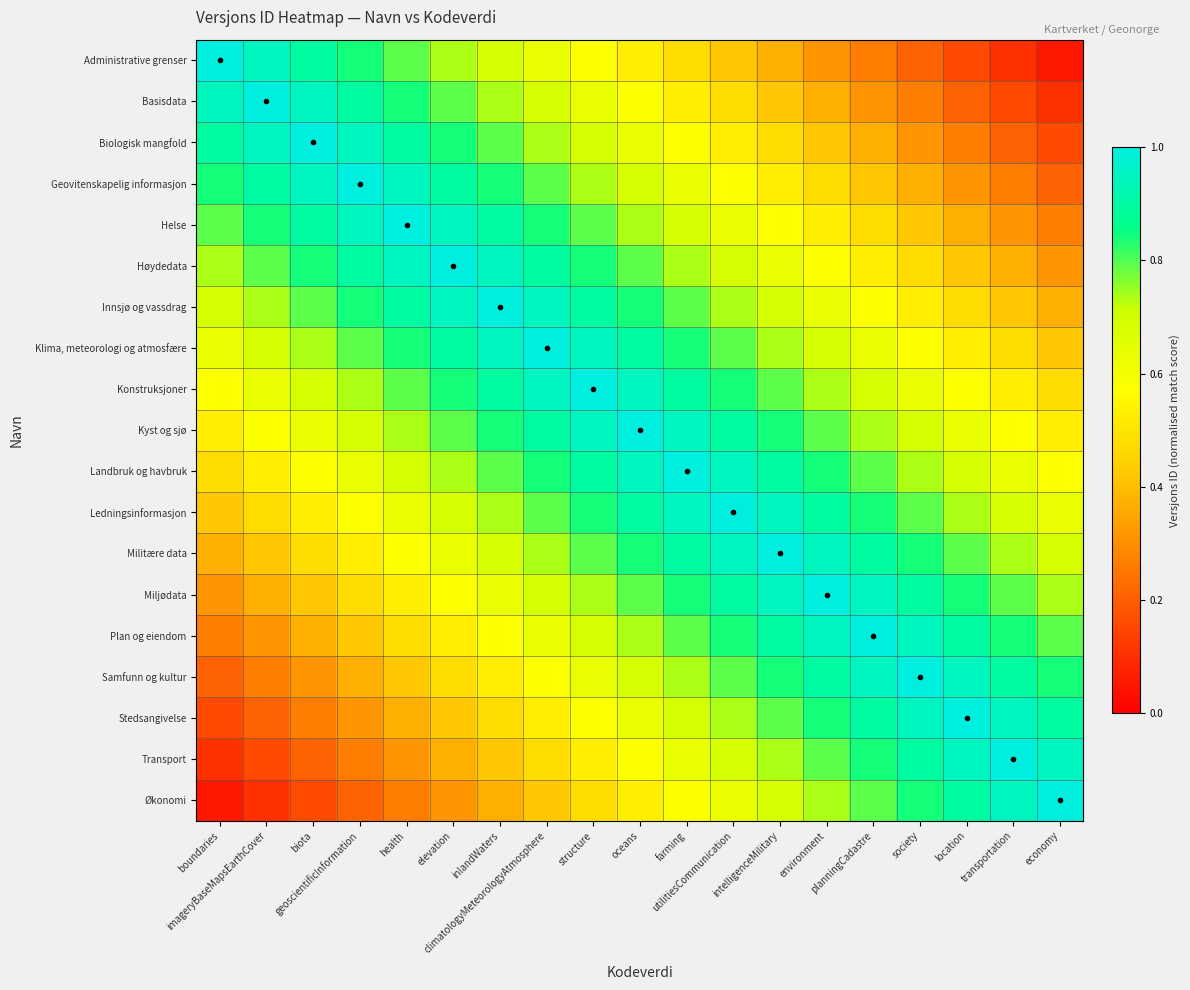

Reading left to right, transcribe all the data shown in this chart.

Administrative grenser: boundaries=1.0	imageryBaseMapsEarthCover=0.9	biota=0.9	geoscientificInformation=0.8	health=0.8	elevation=0.7	inlandWaters=0.7	climatologyMeteorologyAtmosphere=0.6	structure=0.6	oceans=0.5	farming=0.5	utilitiesCommunication=0.4	intelligenceMilitary=0.4	environment=0.3	planningCadastre=0.3	society=0.2	location=0.2	transportation=0.1	economy=0.1
Basisdata: boundaries=0.9	imageryBaseMapsEarthCover=1.0	biota=0.9	geoscientificInformation=0.9	health=0.8	elevation=0.8	inlandWaters=0.7	climatologyMeteorologyAtmosphere=0.7	structure=0.6	oceans=0.6	farming=0.5	utilitiesCommunication=0.5	intelligenceMilitary=0.4	environment=0.4	planningCadastre=0.3	society=0.3	location=0.2	transportation=0.2	economy=0.1
Biologisk mangfold: boundaries=0.9	imageryBaseMapsEarthCover=0.9	biota=1.0	geoscientificInformation=0.9	health=0.9	elevation=0.8	inlandWaters=0.8	climatologyMeteorologyAtmosphere=0.7	structure=0.7	oceans=0.6	farming=0.6	utilitiesCommunication=0.5	intelligenceMilitary=0.5	environment=0.4	planningCadastre=0.4	society=0.3	location=0.3	transportation=0.2	economy=0.2
Geovitenskapelig informasjon: boundaries=0.8	imageryBaseMapsEarthCover=0.9	biota=0.9	geoscientificInformation=1.0	health=0.9	elevation=0.9	inlandWaters=0.8	climatologyMeteorologyAtmosphere=0.8	structure=0.7	oceans=0.7	farming=0.6	utilitiesCommunication=0.6	intelligenceMilitary=0.5	environment=0.5	planningCadastre=0.4	society=0.4	location=0.3	transportation=0.3	economy=0.2
Helse: boundaries=0.8	imageryBaseMapsEarthCover=0.8	biota=0.9	geoscientificInformation=0.9	health=1.0	elevation=0.9	inlandWaters=0.9	climatologyMeteorologyAtmosphere=0.8	structure=0.8	oceans=0.7	farming=0.7	utilitiesCommunication=0.6	intelligenceMilitary=0.6	environment=0.5	planningCadastre=0.5	society=0.4	location=0.4	transportation=0.3	economy=0.3
Høydedata: boundaries=0.7	imageryBaseMapsEarthCover=0.8	biota=0.8	geoscientificInformation=0.9	health=0.9	elevation=1.0	inlandWaters=0.9	climatologyMeteorologyAtmosphere=0.9	structure=0.8	oceans=0.8	farming=0.7	utilitiesCommunication=0.7	intelligenceMilitary=0.6	environment=0.6	planningCadastre=0.5	society=0.5	location=0.4	transportation=0.4	economy=0.3
Innsjø og vassdrag: boundaries=0.7	imageryBaseMapsEarthCover=0.7	biota=0.8	geoscientificInformation=0.8	health=0.9	elevation=0.9	inlandWaters=1.0	climatologyMeteorologyAtmosphere=0.9	structure=0.9	oceans=0.8	farming=0.8	utilitiesCommunication=0.7	intelligenceMilitary=0.7	environment=0.6	planningCadastre=0.6	society=0.5	location=0.5	transportation=0.4	economy=0.4
Klima, meteorologi og atmosfære: boundaries=0.6	imageryBaseMapsEarthCover=0.7	biota=0.7	geoscientificInformation=0.8	health=0.8	elevation=0.9	inlandWaters=0.9	climatologyMeteorologyAtmosphere=1.0	structure=0.9	oceans=0.9	farming=0.8	utilitiesCommunication=0.8	intelligenceMilitary=0.7	environment=0.7	planningCadastre=0.6	society=0.6	location=0.5	transportation=0.5	economy=0.4
Konstruksjoner: boundaries=0.6	imageryBaseMapsEarthCover=0.6	biota=0.7	geoscientificInformation=0.7	health=0.8	elevation=0.8	inlandWaters=0.9	climatologyMeteorologyAtmosphere=0.9	structure=1.0	oceans=0.9	farming=0.9	utilitiesCommunication=0.8	intelligenceMilitary=0.8	environment=0.7	planningCadastre=0.7	society=0.6	location=0.6	transportation=0.5	economy=0.5
Kyst og sjø: boundaries=0.5	imageryBaseMapsEarthCover=0.6	biota=0.6	geoscientificInformation=0.7	health=0.7	elevation=0.8	inlandWaters=0.8	climatologyMeteorologyAtmosphere=0.9	structure=0.9	oceans=1.0	farming=0.9	utilitiesCommunication=0.9	intelligenceMilitary=0.8	environment=0.8	planningCadastre=0.7	society=0.7	location=0.6	transportation=0.6	economy=0.5
Landbruk og havbruk: boundaries=0.5	imageryBaseMapsEarthCover=0.5	biota=0.6	geoscientificInformation=0.6	health=0.7	elevation=0.7	inlandWaters=0.8	climatologyMeteorologyAtmosphere=0.8	structure=0.9	oceans=0.9	farming=1.0	utilitiesCommunication=0.9	intelligenceMilitary=0.9	environment=0.8	planningCadastre=0.8	society=0.7	location=0.7	transportation=0.6	economy=0.6
Ledningsinformasjon: boundaries=0.4	imageryBaseMapsEarthCover=0.5	biota=0.5	geoscientificInformation=0.6	health=0.6	elevation=0.7	inlandWaters=0.7	climatologyMeteorologyAtmosphere=0.8	structure=0.8	oceans=0.9	farming=0.9	utilitiesCommunication=1.0	intelligenceMilitary=0.9	environment=0.9	planningCadastre=0.8	society=0.8	location=0.7	transportation=0.7	economy=0.6
Militære data: boundaries=0.4	imageryBaseMapsEarthCover=0.4	biota=0.5	geoscientificInformation=0.5	health=0.6	elevation=0.6	inlandWaters=0.7	climatologyMeteorologyAtmosphere=0.7	structure=0.8	oceans=0.8	farming=0.9	utilitiesCommunication=0.9	intelligenceMilitary=1.0	environment=0.9	planningCadastre=0.9	society=0.8	location=0.8	transportation=0.7	economy=0.7
Miljødata: boundaries=0.3	imageryBaseMapsEarthCover=0.4	biota=0.4	geoscientificInformation=0.5	health=0.5	elevation=0.6	inlandWaters=0.6	climatologyMeteorologyAtmosphere=0.7	structure=0.7	oceans=0.8	farming=0.8	utilitiesCommunication=0.9	intelligenceMilitary=0.9	environment=1.0	planningCadastre=0.9	society=0.9	location=0.8	transportation=0.8	economy=0.7
Plan og eiendom: boundaries=0.3	imageryBaseMapsEarthCover=0.3	biota=0.4	geoscientificInformation=0.4	health=0.5	elevation=0.5	inlandWaters=0.6	climatologyMeteorologyAtmosphere=0.6	structure=0.7	oceans=0.7	farming=0.8	utilitiesCommunication=0.8	intelligenceMilitary=0.9	environment=0.9	planningCadastre=1.0	society=0.9	location=0.9	transportation=0.8	economy=0.8
Samfunn og kultur: boundaries=0.2	imageryBaseMapsEarthCover=0.3	biota=0.3	geoscientificInformation=0.4	health=0.4	elevation=0.5	inlandWaters=0.5	climatologyMeteorologyAtmosphere=0.6	structure=0.6	oceans=0.7	farming=0.7	utilitiesCommunication=0.8	intelligenceMilitary=0.8	environment=0.9	planningCadastre=0.9	society=1.0	location=0.9	transportation=0.9	economy=0.8
Stedsangivelse: boundaries=0.2	imageryBaseMapsEarthCover=0.2	biota=0.3	geoscientificInformation=0.3	health=0.4	elevation=0.4	inlandWaters=0.5	climatologyMeteorologyAtmosphere=0.5	structure=0.6	oceans=0.6	farming=0.7	utilitiesCommunication=0.7	intelligenceMilitary=0.8	environment=0.8	planningCadastre=0.9	society=0.9	location=1.0	transportation=0.9	economy=0.9
Transport: boundaries=0.1	imageryBaseMapsEarthCover=0.2	biota=0.2	geoscientificInformation=0.3	health=0.3	elevation=0.4	inlandWaters=0.4	climatologyMeteorologyAtmosphere=0.5	structure=0.5	oceans=0.6	farming=0.6	utilitiesCommunication=0.7	intelligenceMilitary=0.7	environment=0.8	planningCadastre=0.8	society=0.9	location=0.9	transportation=1.0	economy=0.9
Økonomi: boundaries=0.1	imageryBaseMapsEarthCover=0.1	biota=0.2	geoscientificInformation=0.2	health=0.3	elevation=0.3	inlandWaters=0.4	climatologyMeteorologyAtmosphere=0.4	structure=0.5	oceans=0.5	farming=0.6	utilitiesCommunication=0.6	intelligenceMilitary=0.7	environment=0.7	planningCadastre=0.8	society=0.8	location=0.9	transportation=0.9	economy=1.0